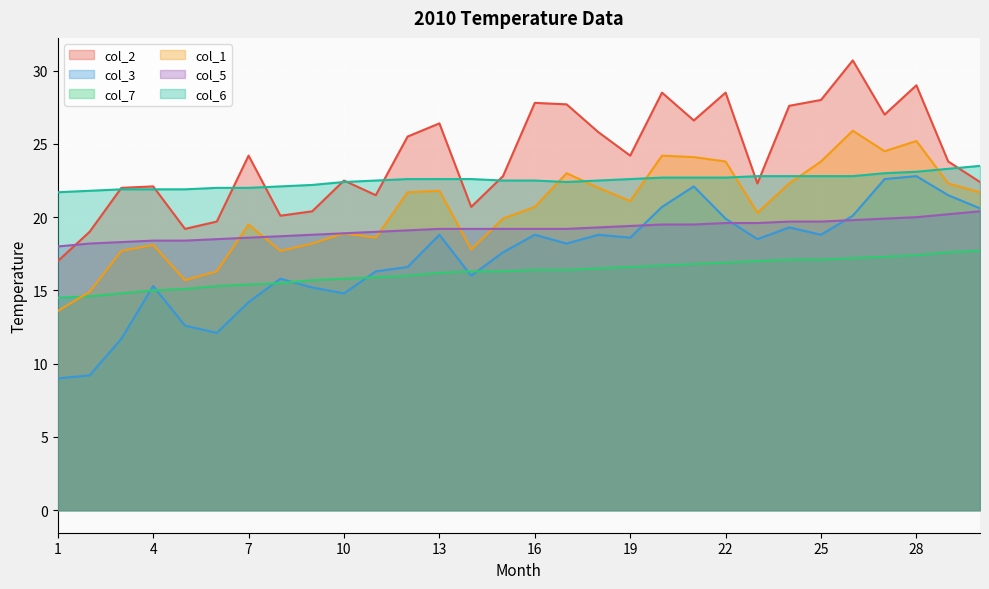

What is the difference between the col_1 values at 29 and 1?

8.7